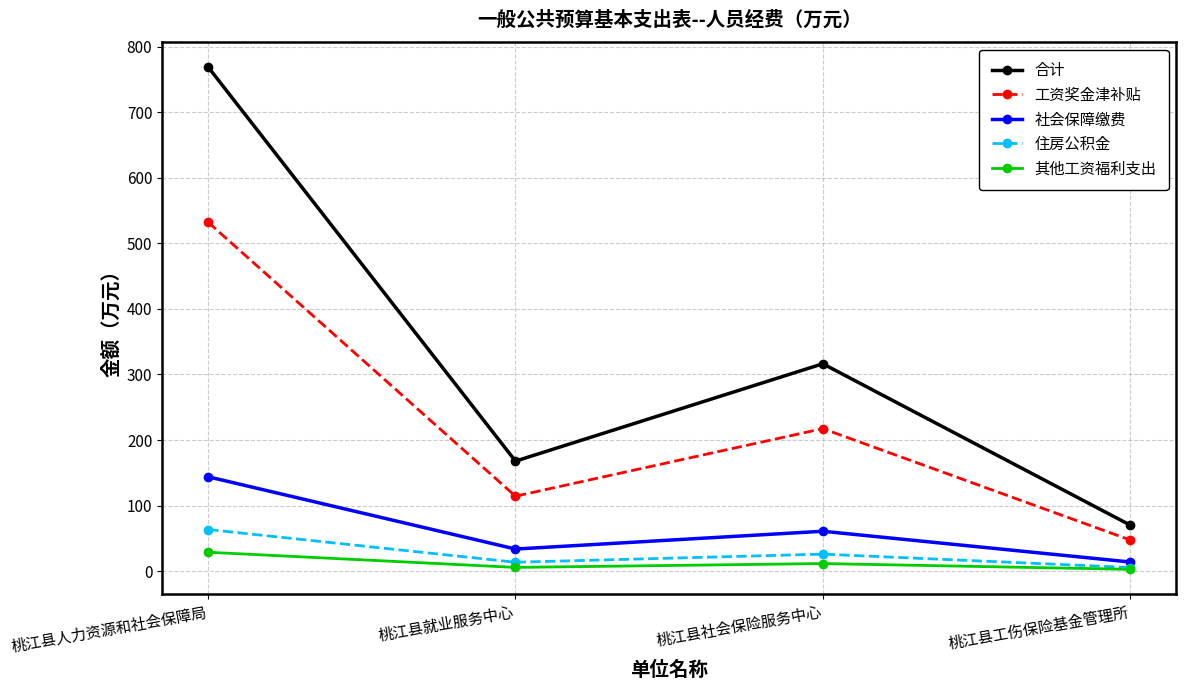

True or false: 工资奖金津补贴 has a value of 760.1 at 桃江县人力资源和社会保障局.

False